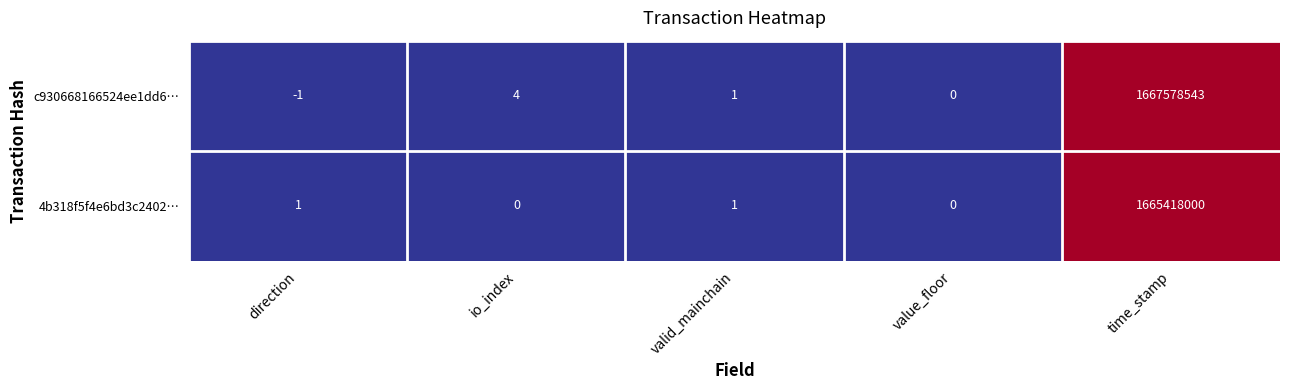

Reading right to left, transcribe all the data shown in this chart.

c930668166524ee1dd6…: 1667578543	0	1	4	-1
4b318f5f4e6bd3c2402…: 1665418000	0	1	0	1